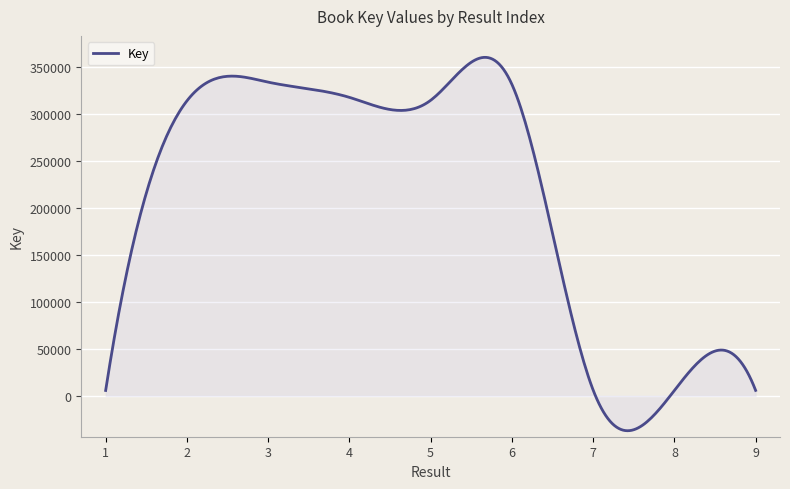

What is the difference between the maximum and minimum values?

397194.2